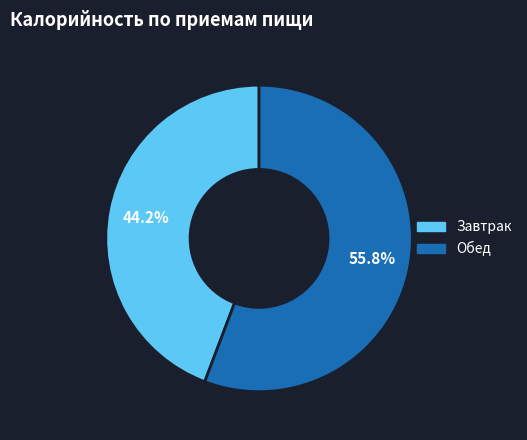

Count the number of slices in the pie.

2